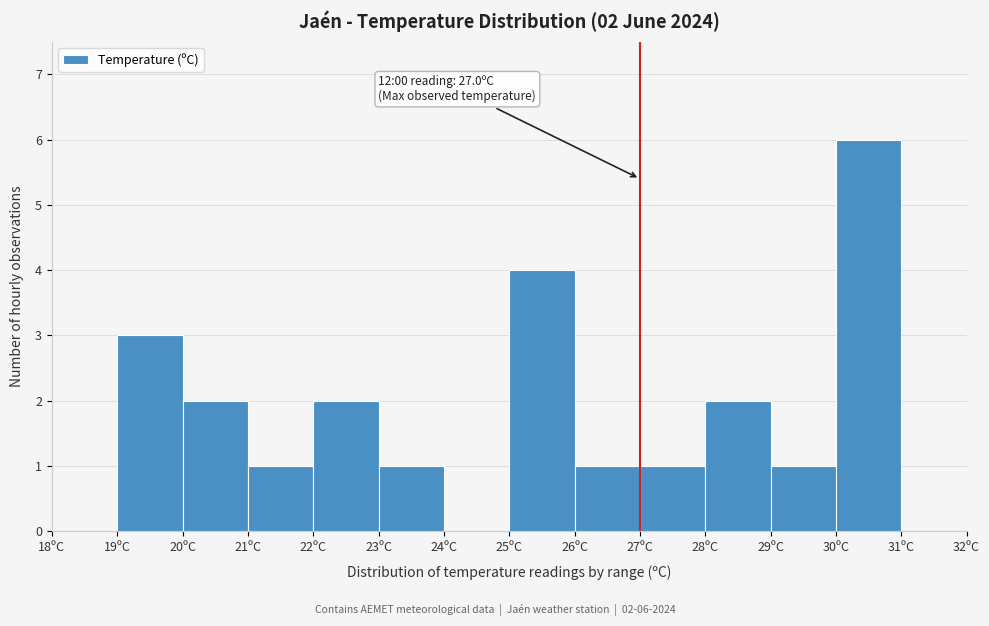

Which range on the x-axis has the tallest bar?

30 to 31